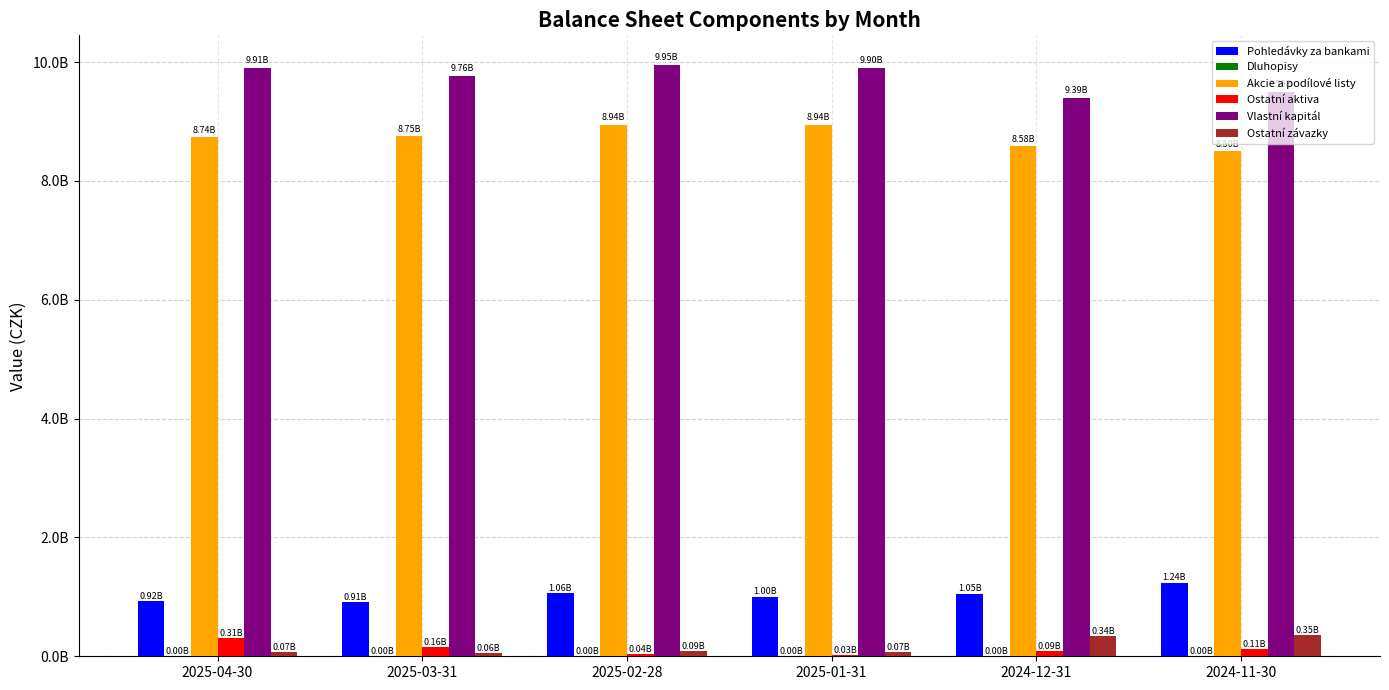

What position from the left is 2024-11-30?

6